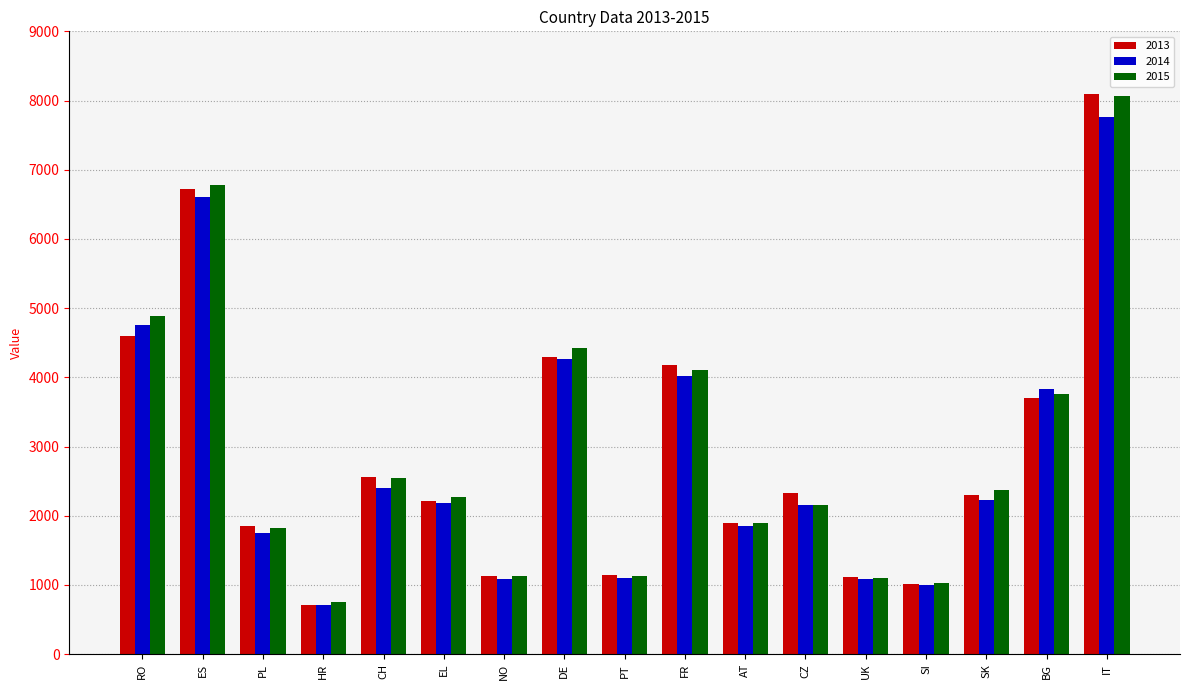

What is the sum of the 2014 values at BG and FR?

7849